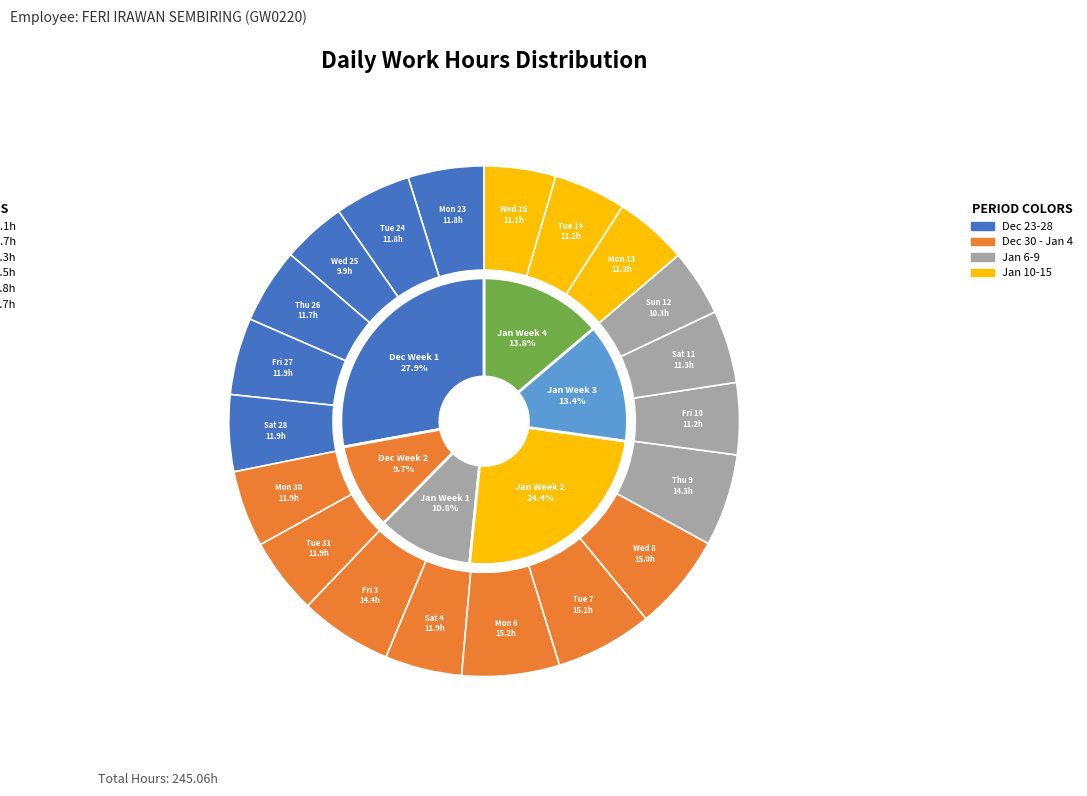

Combined, what portion of the pie is Wed 25 and Tue 7?

10.2%